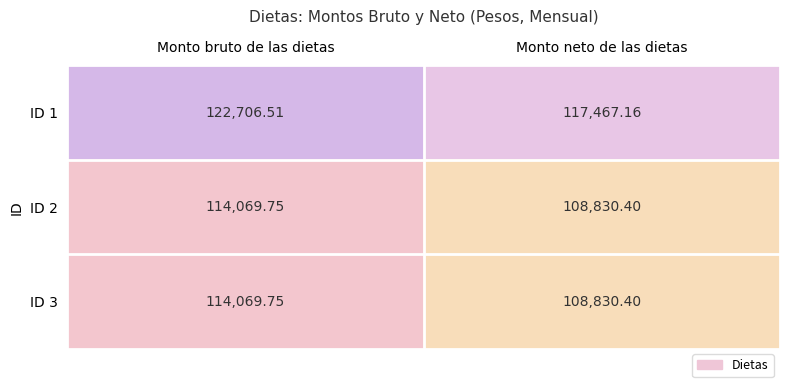

Which category has the highest value in the ID 3 series?

Monto bruto de las dietas